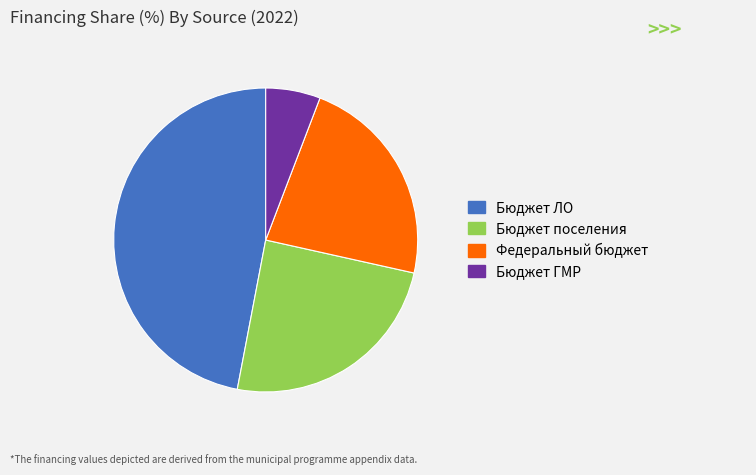

What is the smallest slice in the pie chart?

Бюджет ГМР